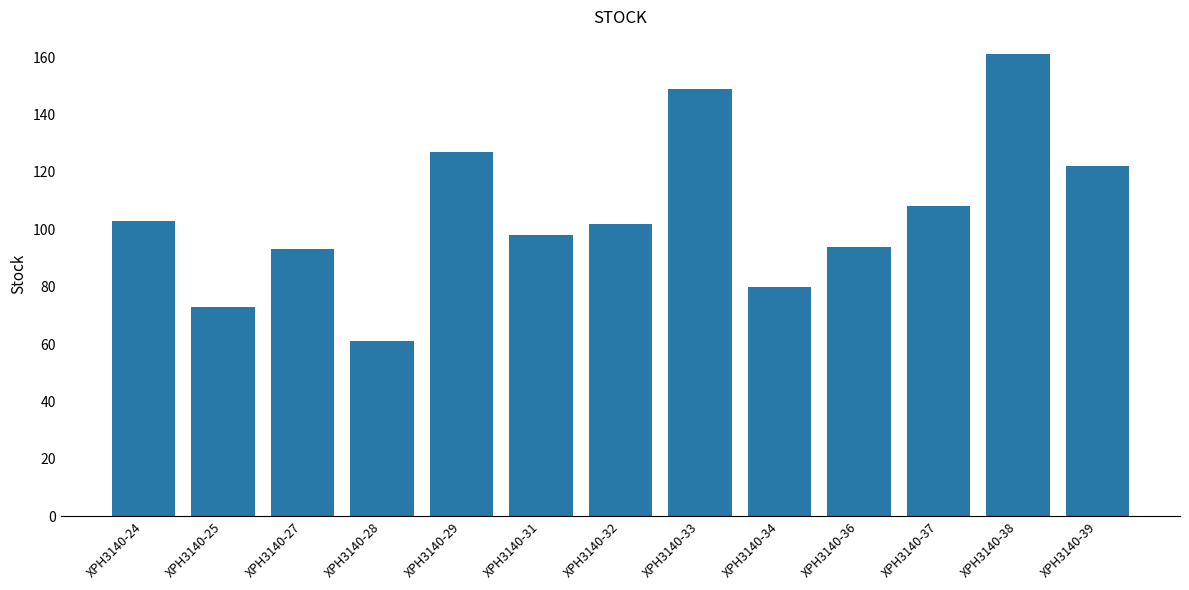

Which category has the highest value across all series?

XPH3140-38